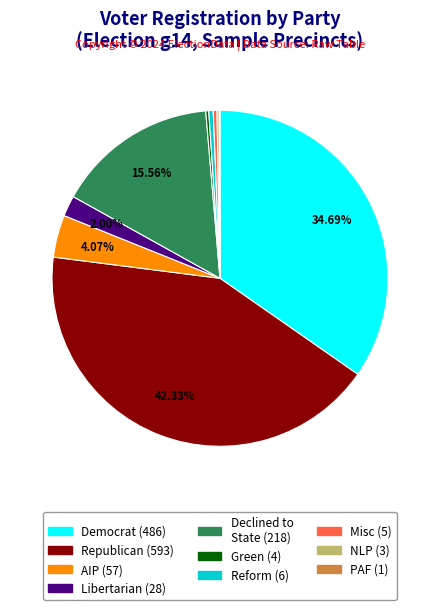

Is there a majority slice in this chart?

No